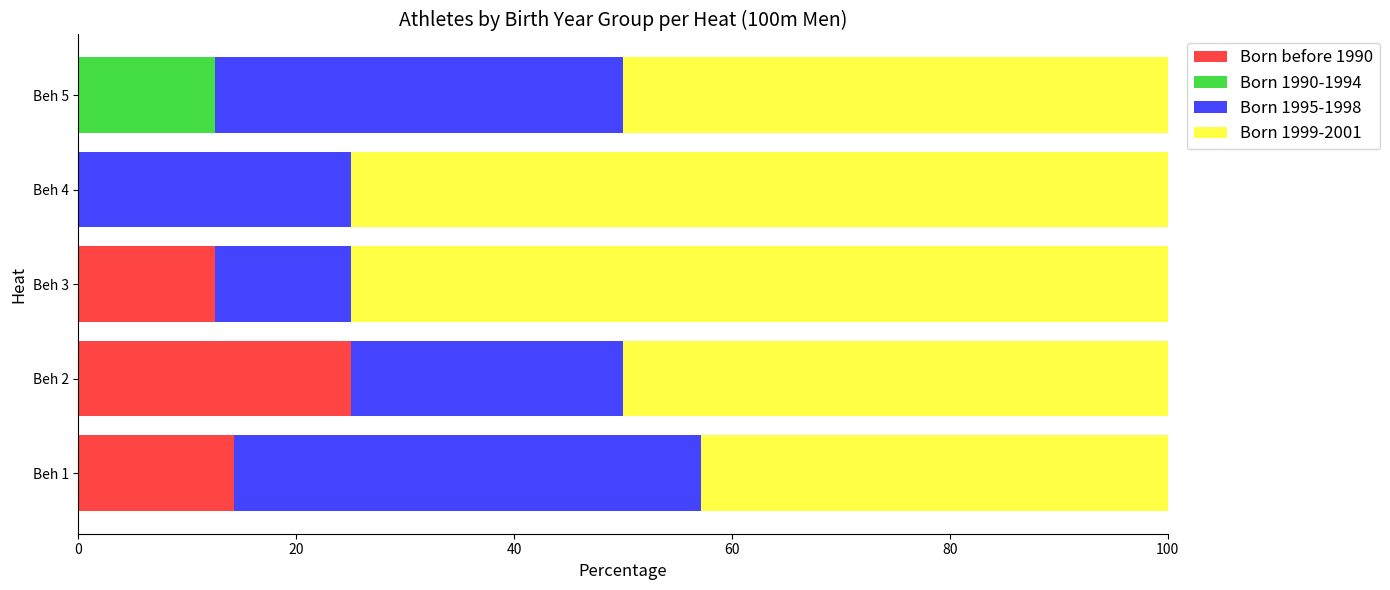

What is the total value across all series at Beh 3?

100.0